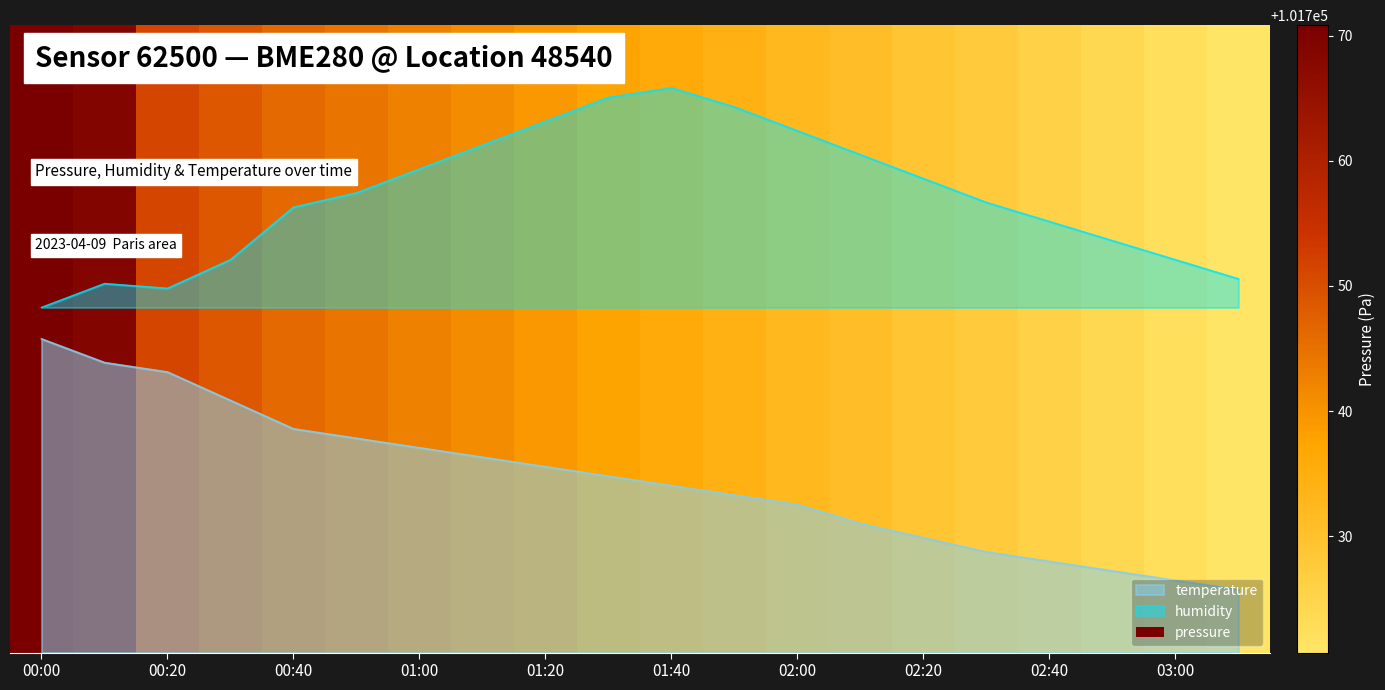

What is the spread (max minus min) of values at 02:40?

0.5